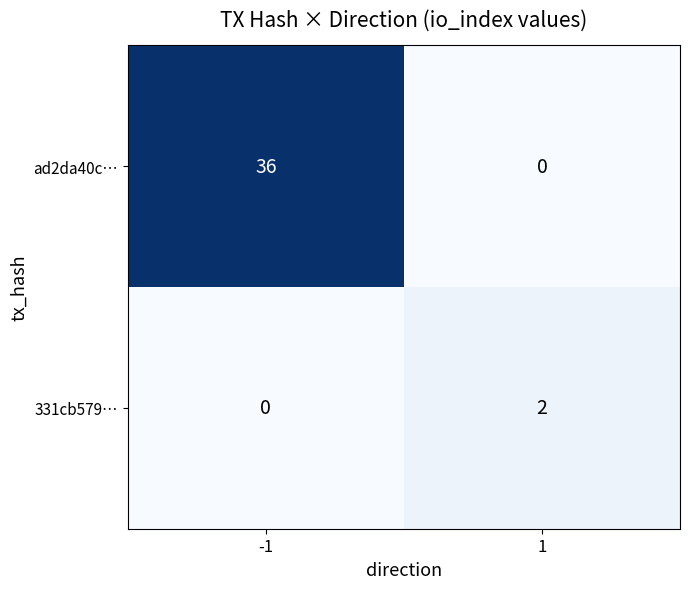

What is the approximate value of ad2da40c… at -1, to the nearest 5?

35